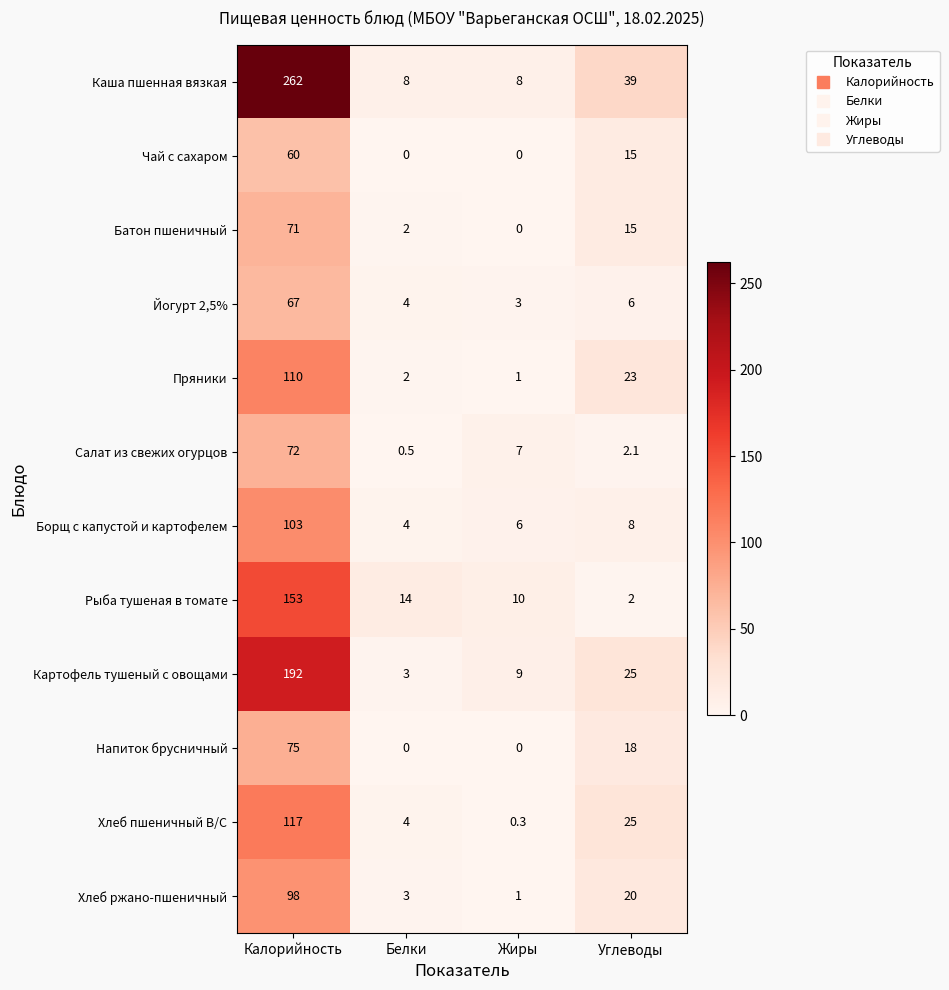

What is the difference between the maximum and second lowest values in the Батон пшеничный series?

69.0